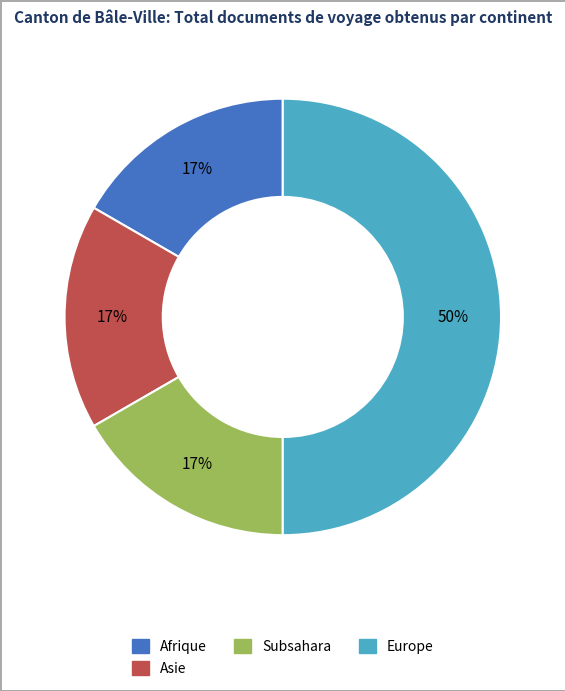

The Europe slice represents 50% of the pie. True or false?

True